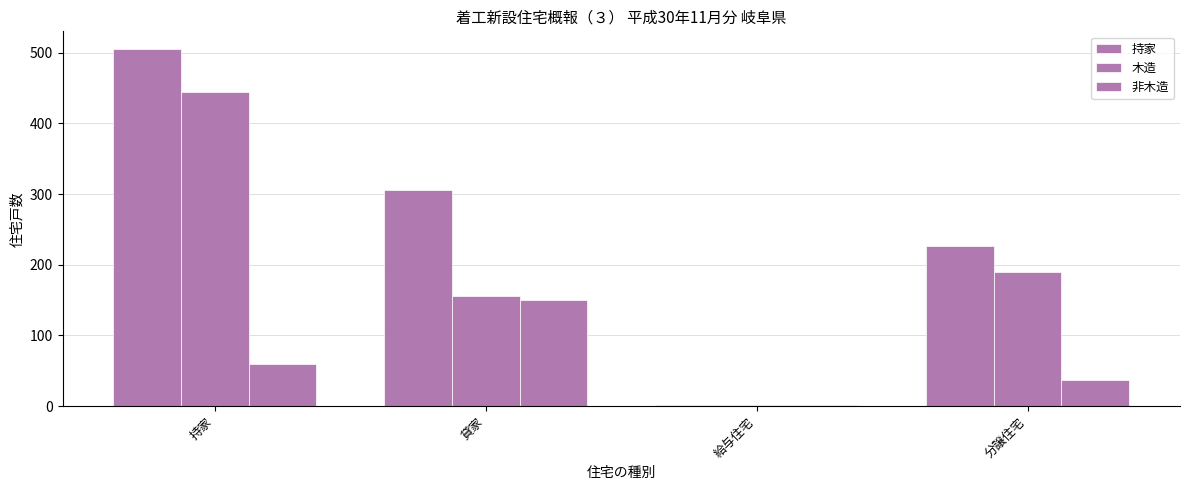

Reading left to right, extract all data points from this chart.

持家: 505	306	2	227
木造: 445	156	1	190
非木造: 60	150	1	37